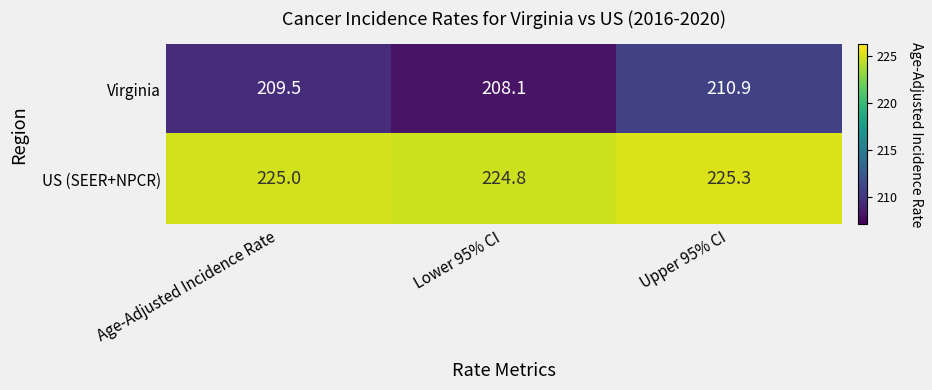

How many categories are shown in the chart?

3